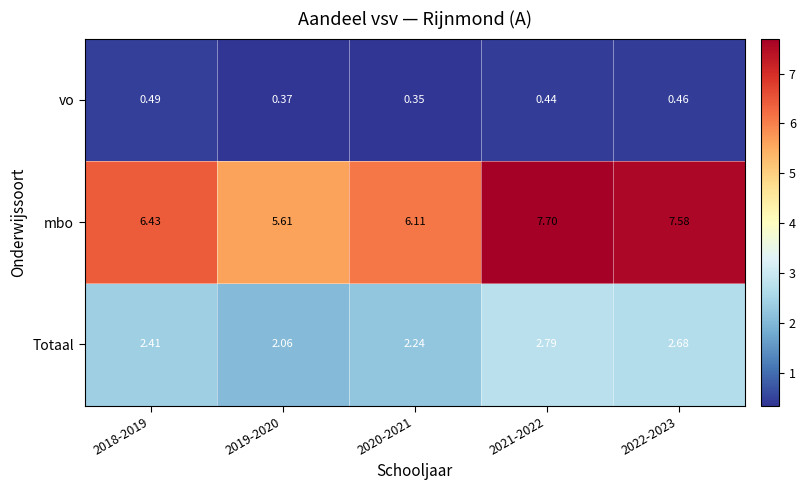

Which series has the largest range (max minus min)?

mbo